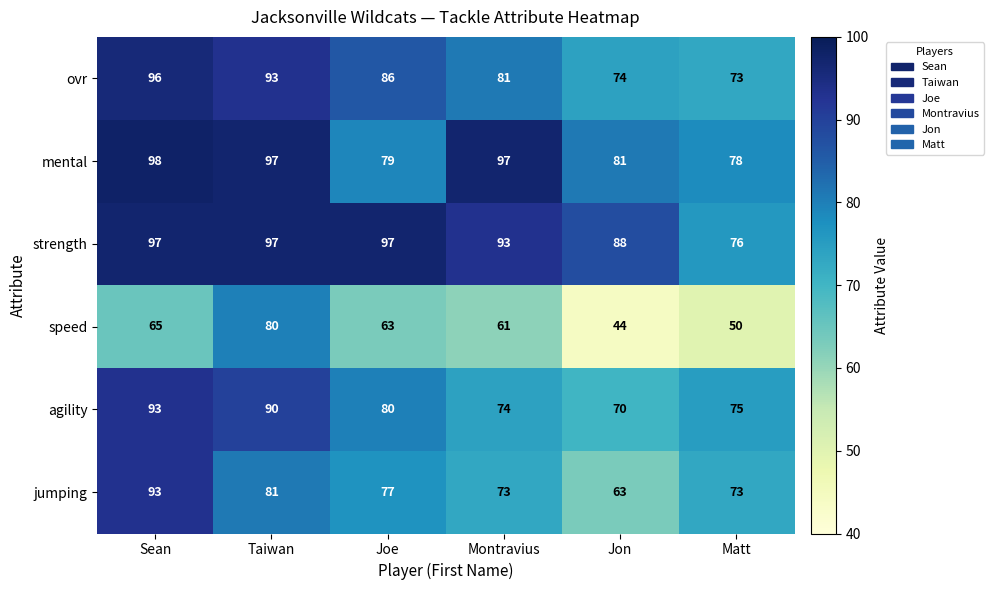

What is the approximate value of jumping at Taiwan, to the nearest 10?

80